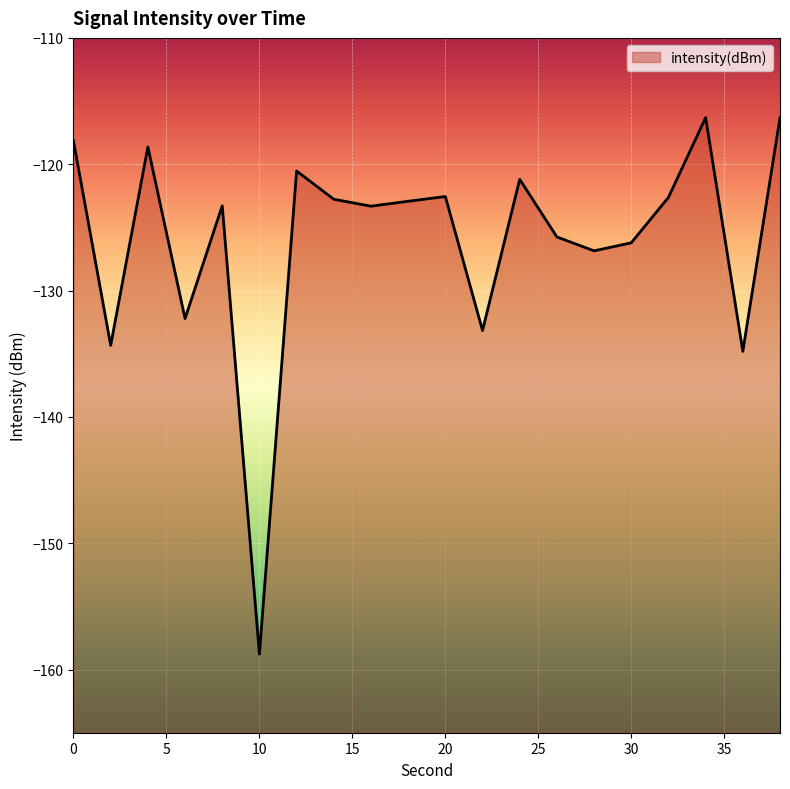

The chart shows a value of -118.6 at 4. True or false?

True